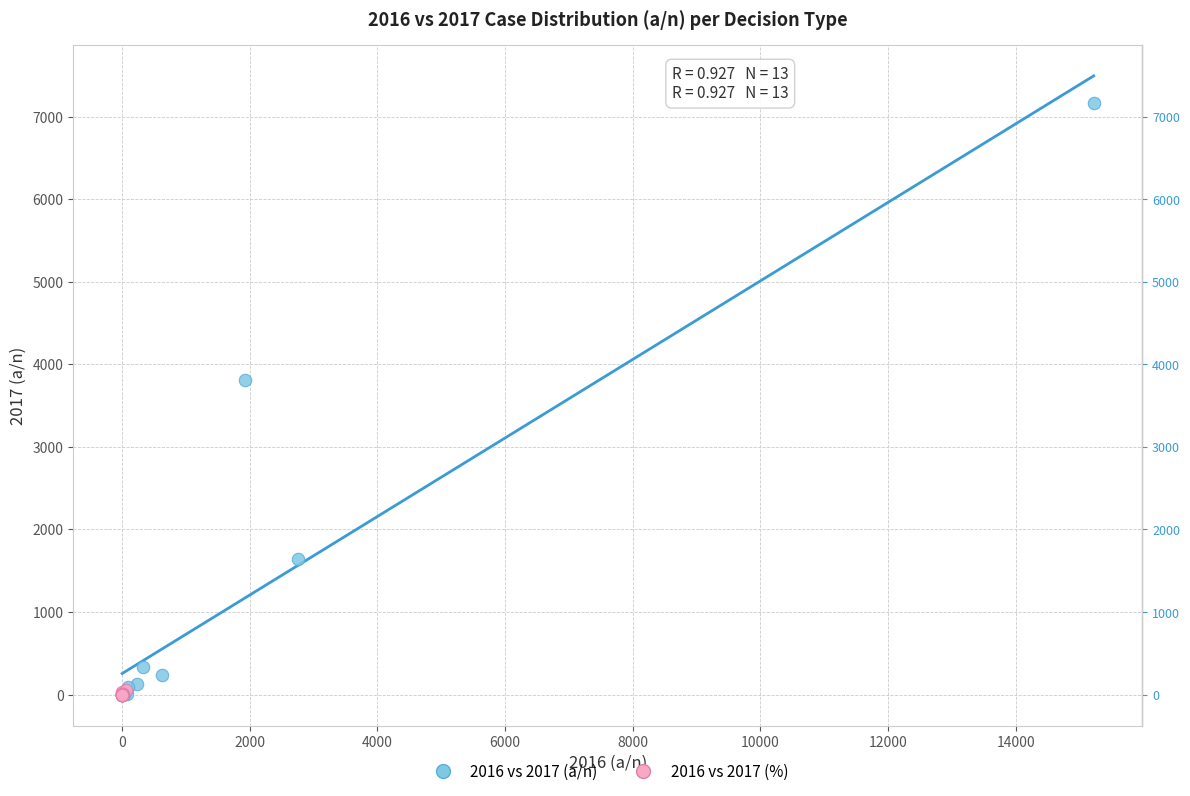

Which series contains the highest Y value?

2016 vs 2017 (a/n)